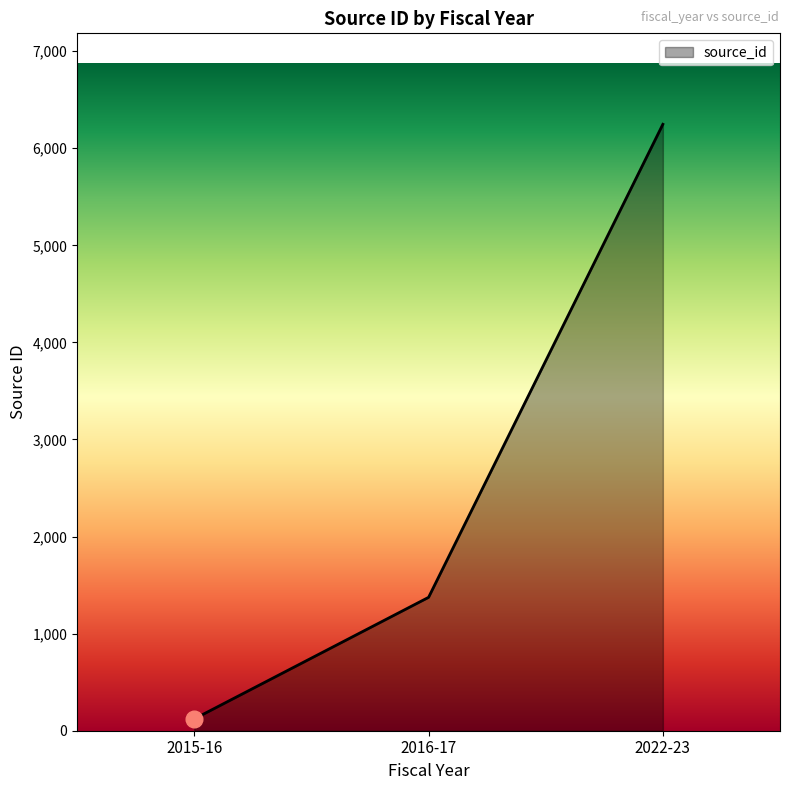

What is the ratio of the value at 2022-23 to the value at 2015-16?

51.2